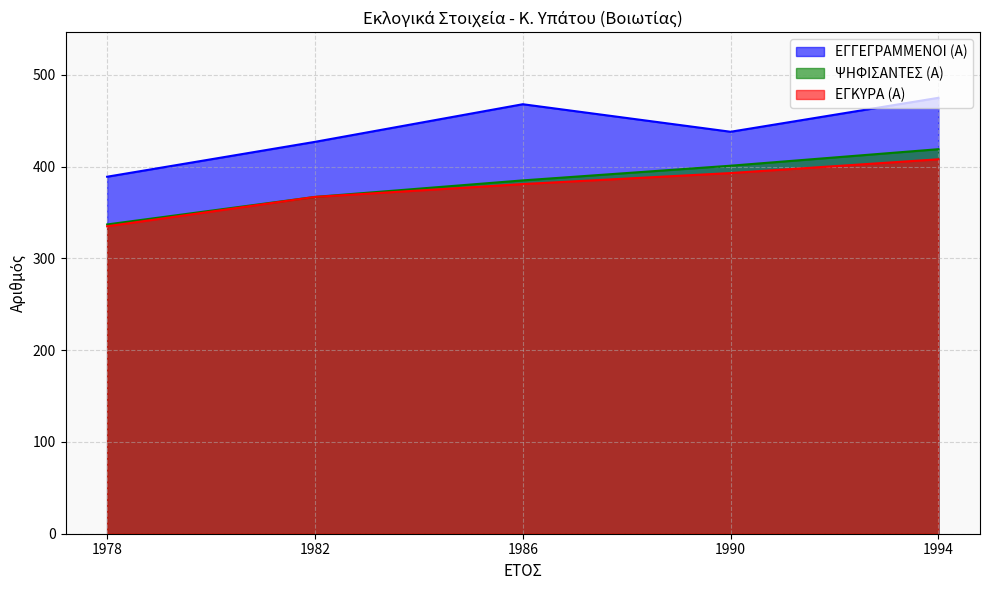

What is the difference between the maximum and minimum values in the ΨΗΦΙΣΑΝΤΕΣ (Α) series?

82